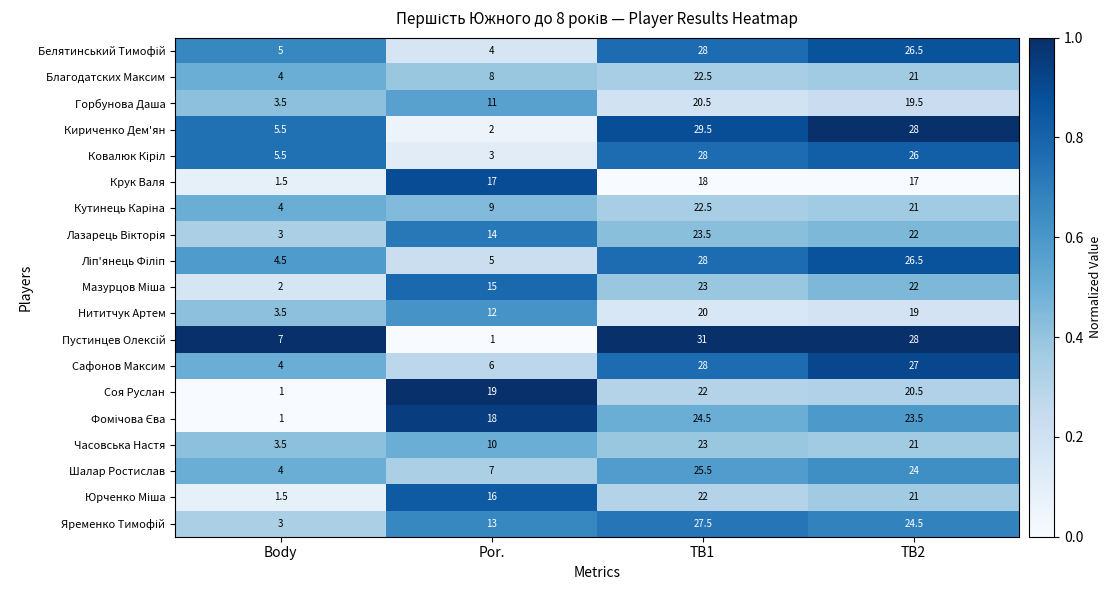

How many data points does each series have?

4